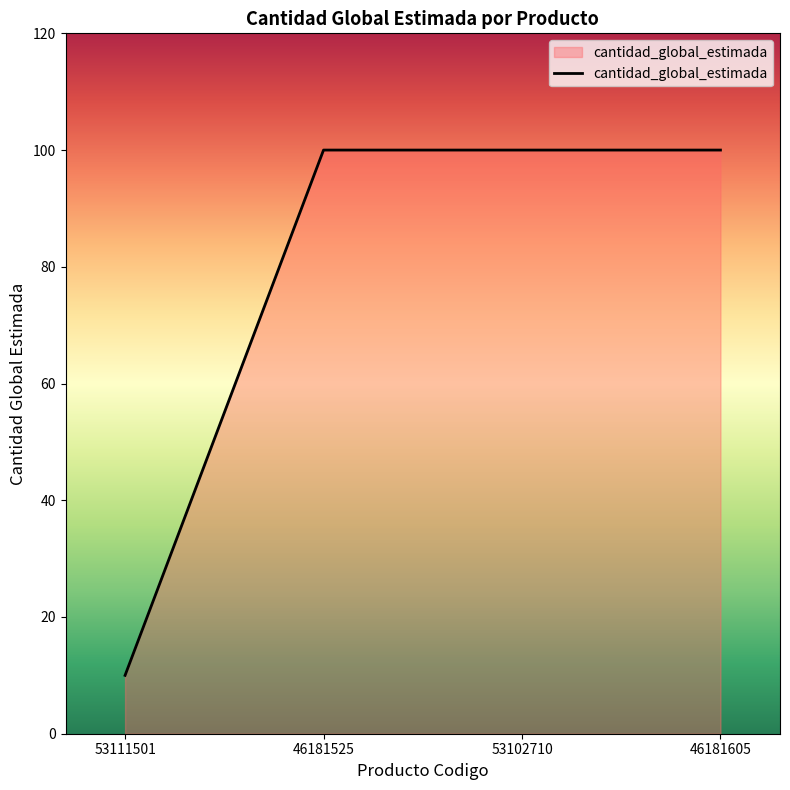

At which category does the chart reach its minimum across all series?

53111501